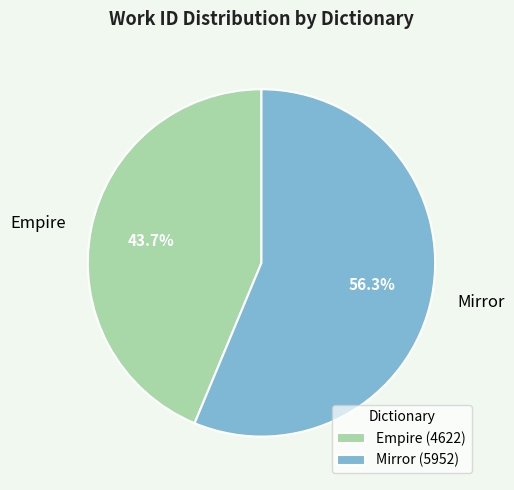

What is the ratio of the value at Mirror to the value at Empire?

1.3